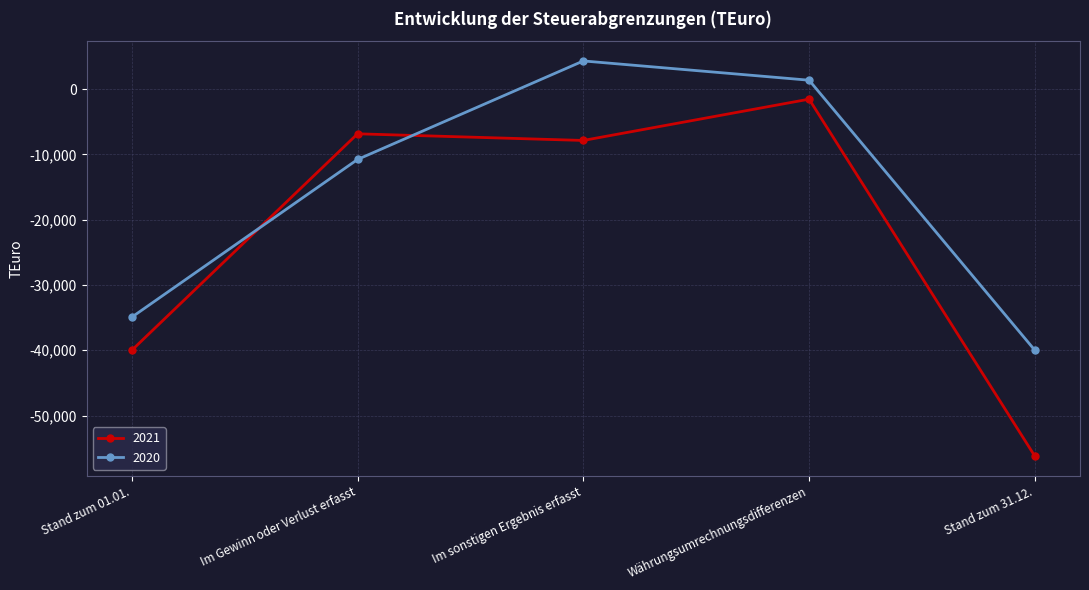

What is the smallest value displayed?

-56226